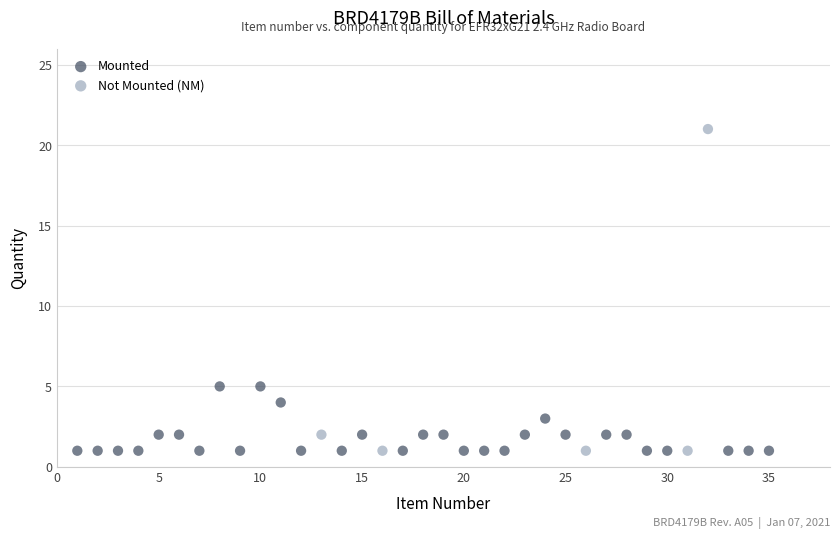

Which series contains the highest Y value?

Not Mounted (NM)